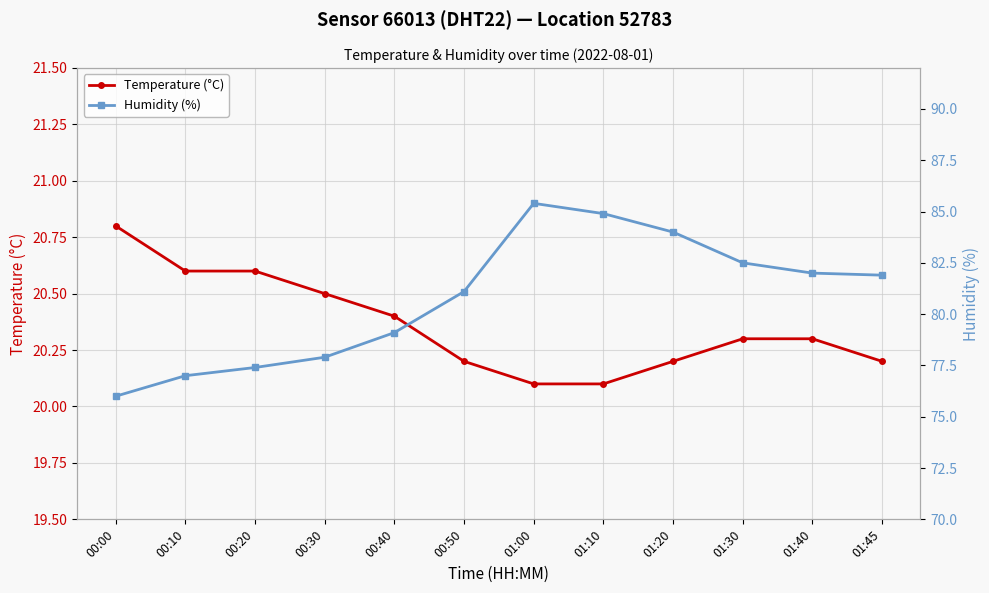

What is the sum of the Humidity (%) values at 00:40 and 01:40?

161.1